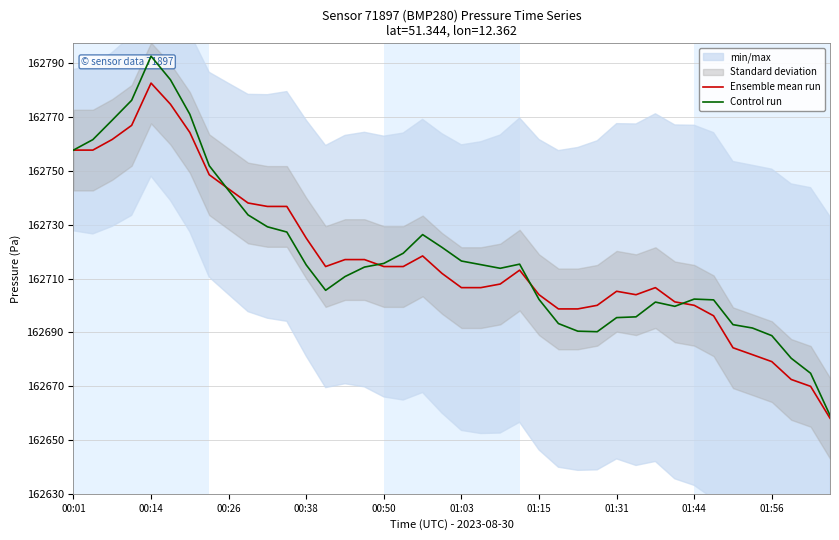

What is the maximum value for Control run?

162792.7